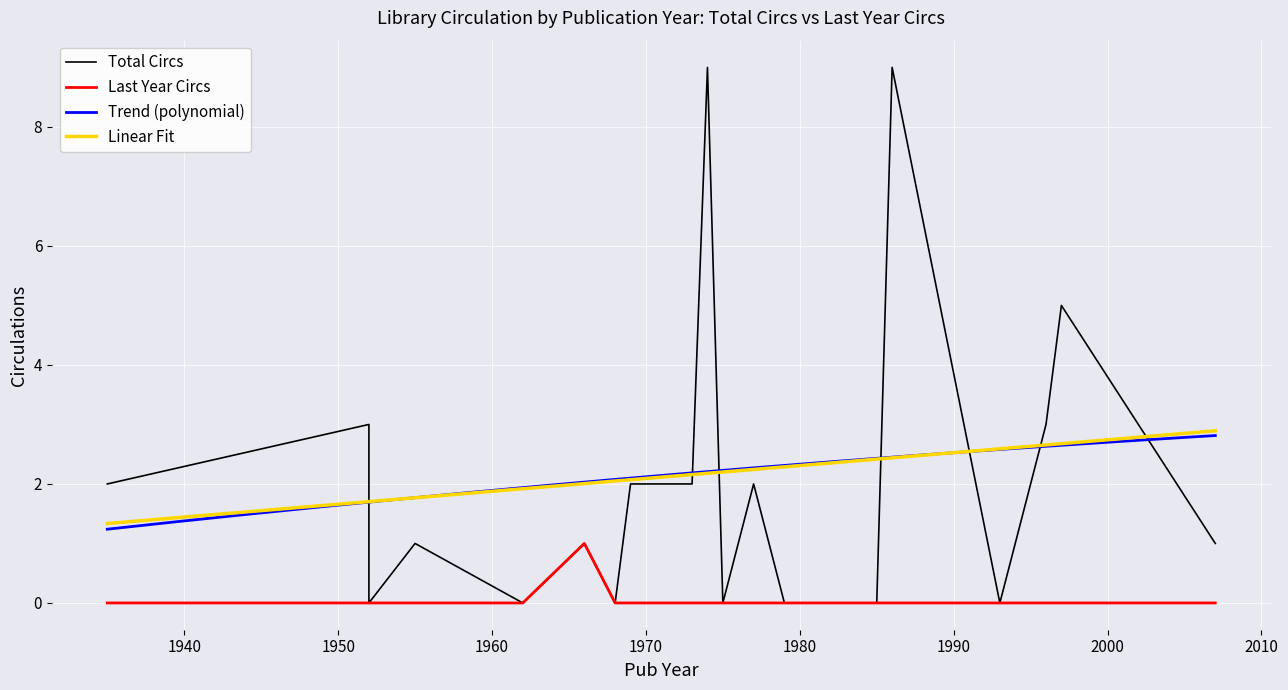

At which category is the sum across all series the highest?

1986